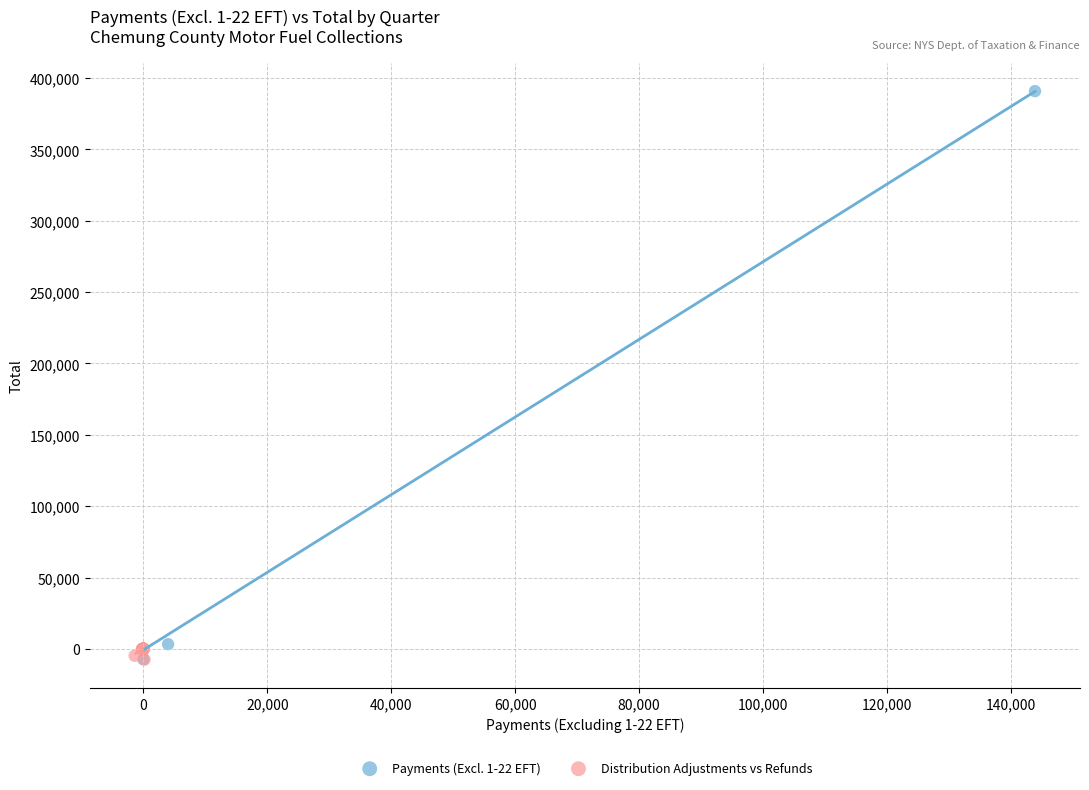

Which series has the largest Y range (max minus min)?

Payments (Excl. 1-22 EFT)